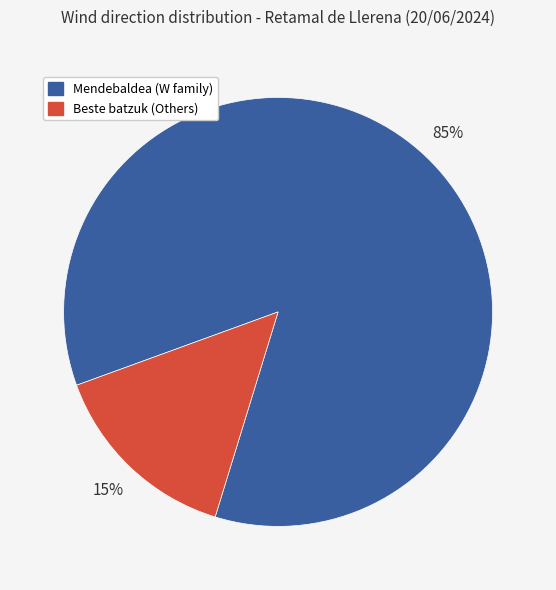

Rank the categories by value from highest to lowest.

Mendebaldea (W family), Beste batzuk (Others)